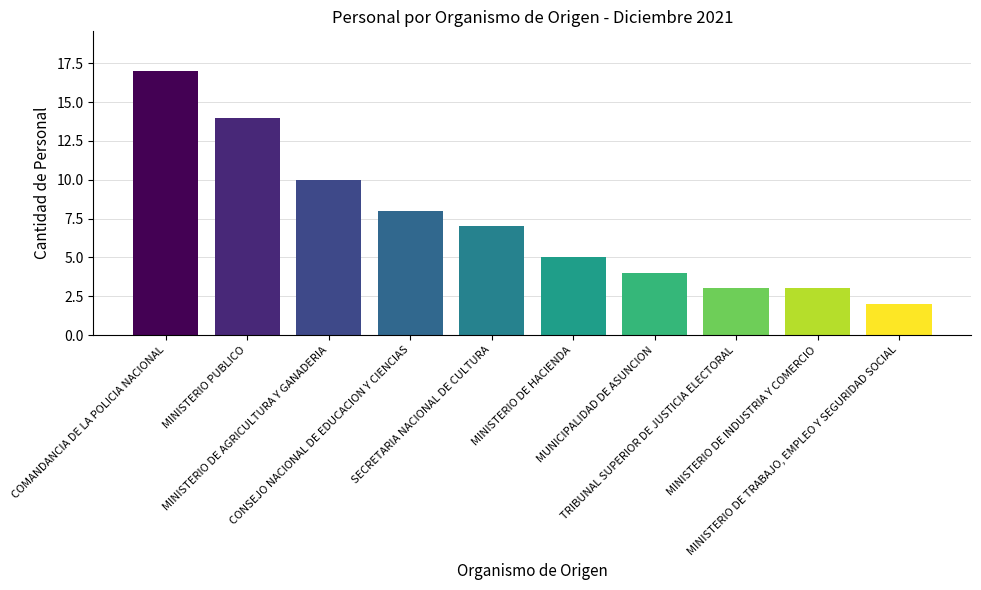

What is the greatest value displayed?

17